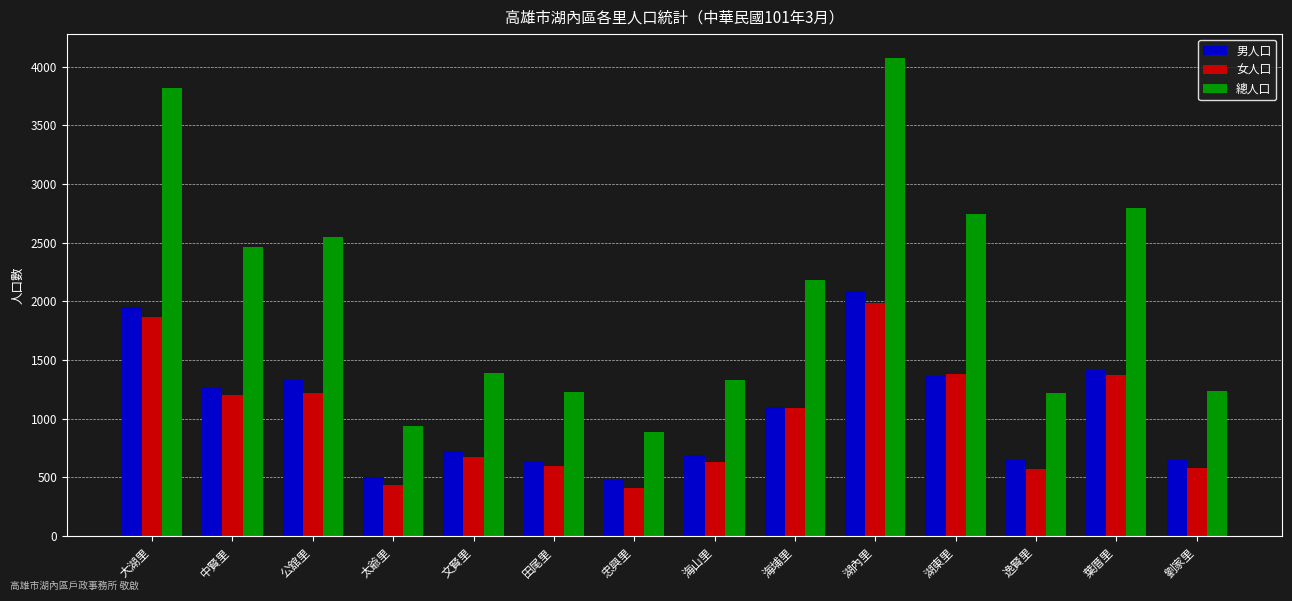

At which category is the sum across all series the highest?

湖內里